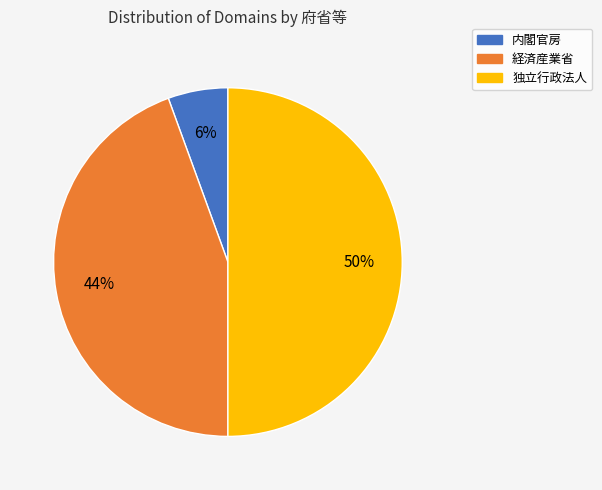

The 内閣官房 slice represents 13% of the pie. True or false?

False